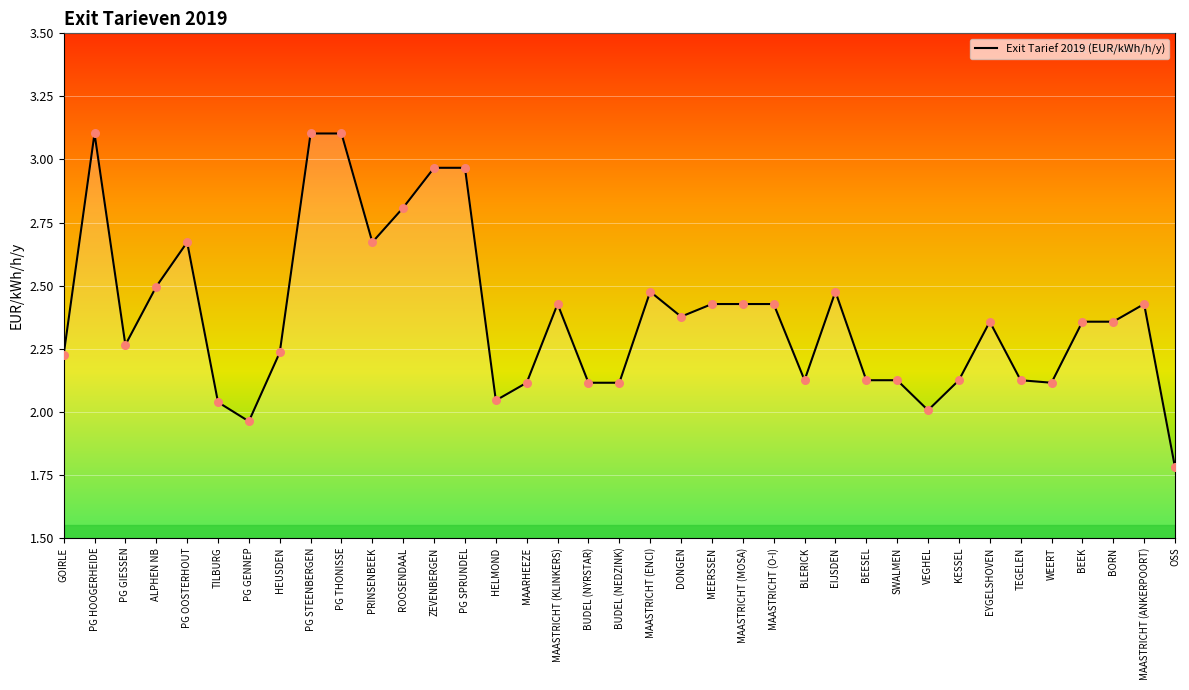

Between TEGELEN and VEGHEL, which is larger?

TEGELEN